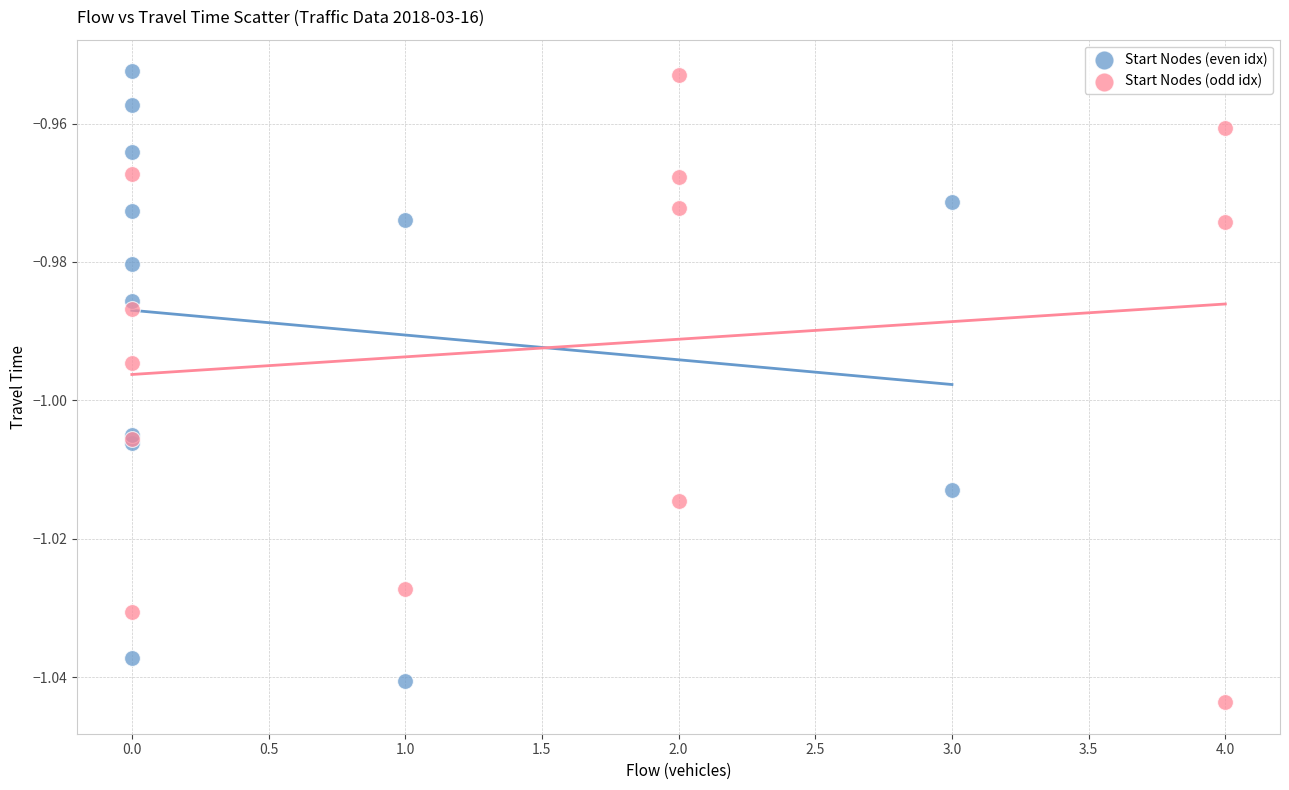

What are all the series names shown in the legend?

Start Nodes (even idx), Start Nodes (odd idx)